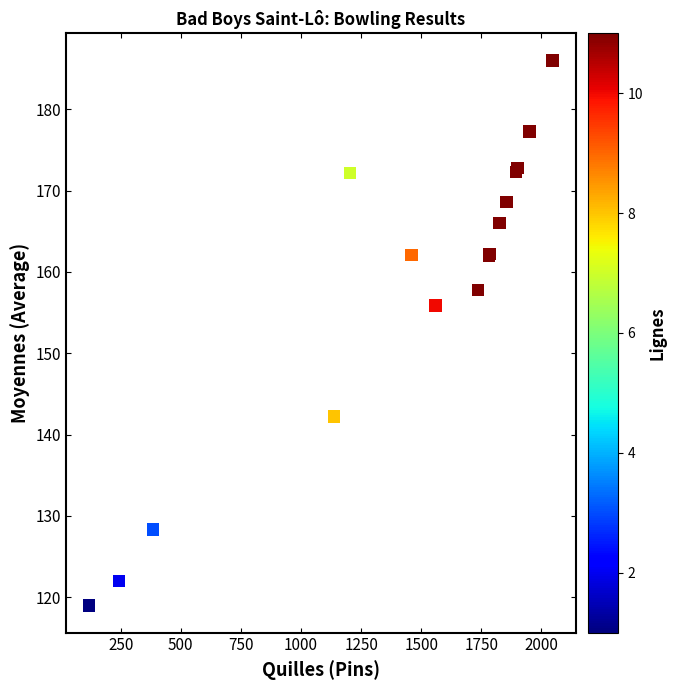

What Y value in the scatter plot is closest to 152?

155.9